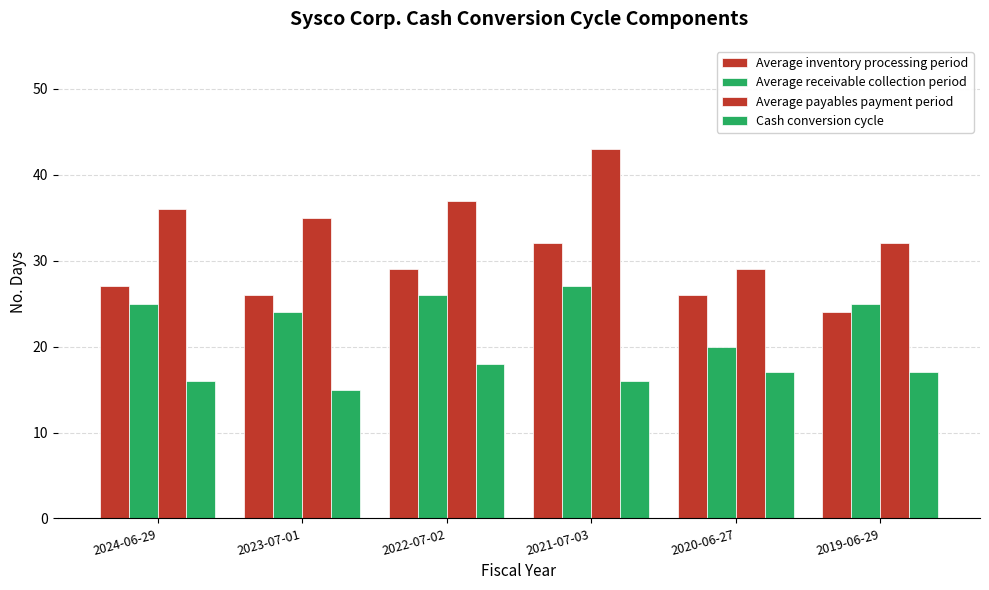

How many groups of bars are there?

6